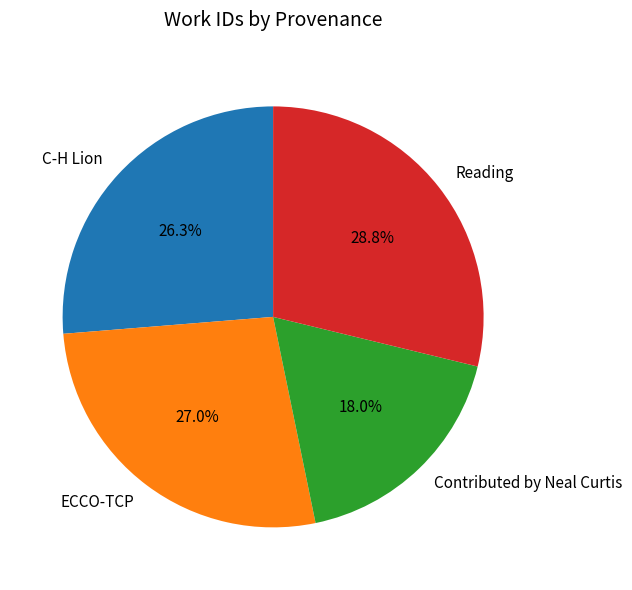

Is Reading the majority of the pie?

No